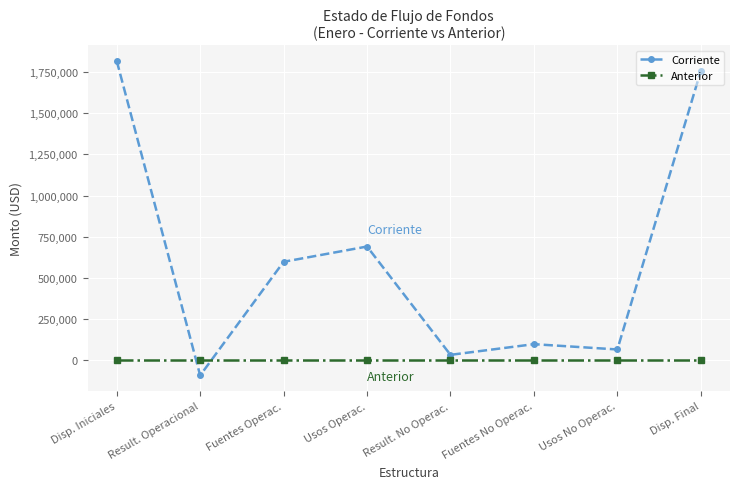

Reading left to right, what are all the values shown in this chart?

Corriente: Disp. Iniciales=1817378.1	Result. Operacional=-92667.4	Fuentes Operac.=597378.4	Usos Operac.=690045.8	Result. No Operac.=32153.7	Fuentes No Operac.=97029.8	Usos No Operac.=64876.1	Disp. Final=1756864.4
Anterior: Disp. Iniciales=0.0	Result. Operacional=0.0	Fuentes Operac.=0.0	Usos Operac.=0.0	Result. No Operac.=0.0	Fuentes No Operac.=0.0	Usos No Operac.=0.0	Disp. Final=0.0